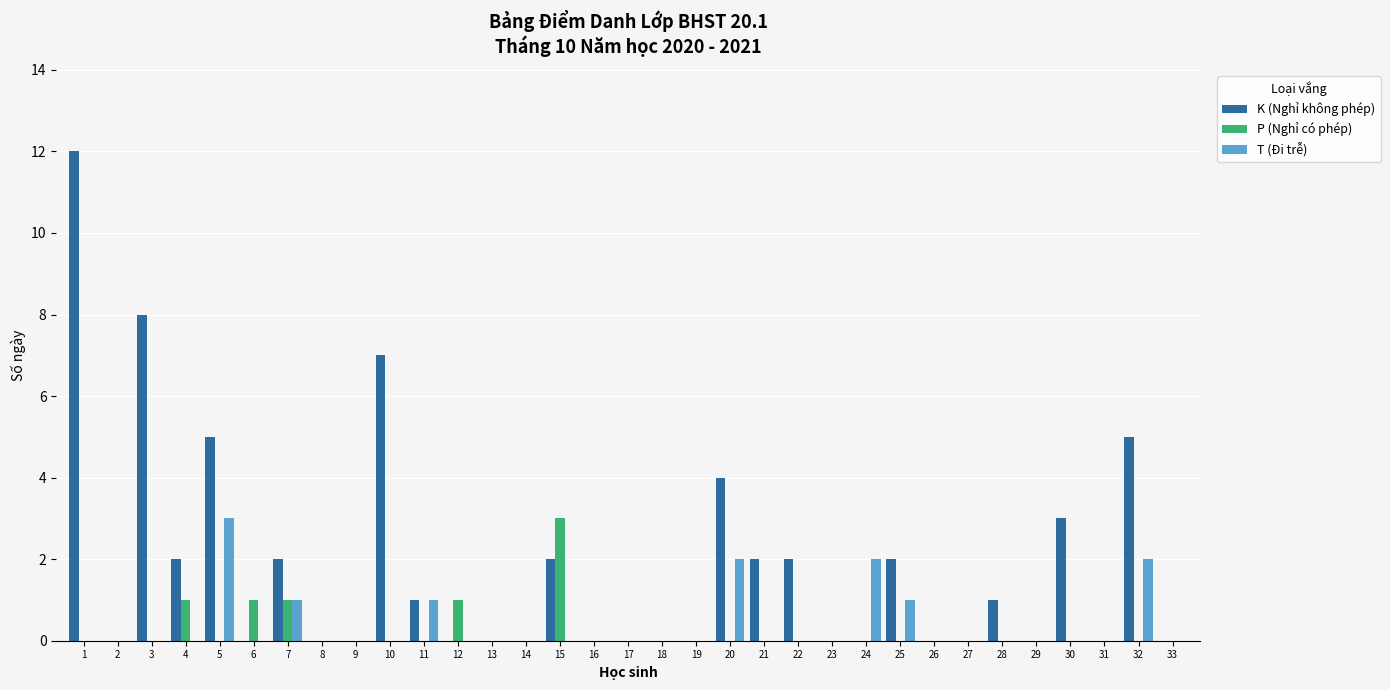

Which series changed the most between 24 and 27?

T (Đi trễ)